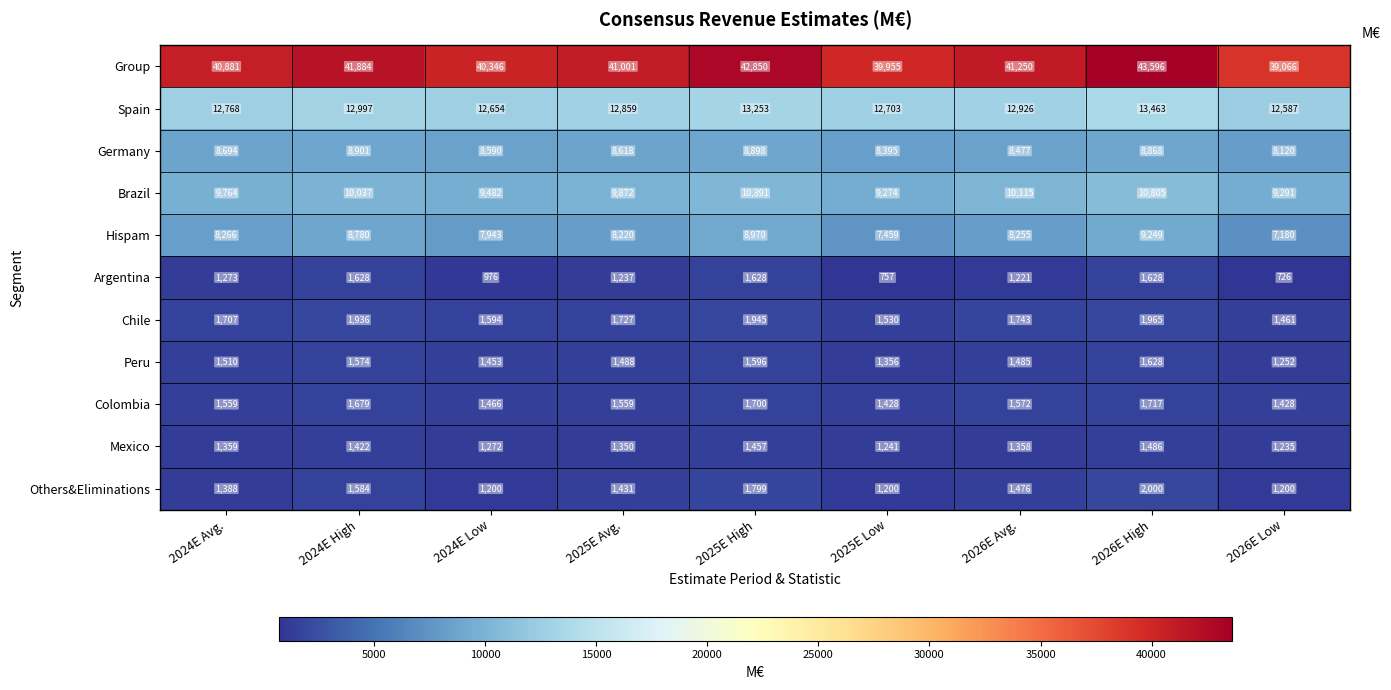

What is the minimum value shown in the chart?

726